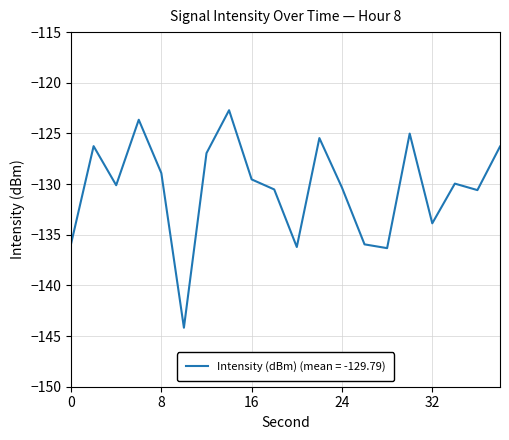

What is the greatest value displayed?

-122.7